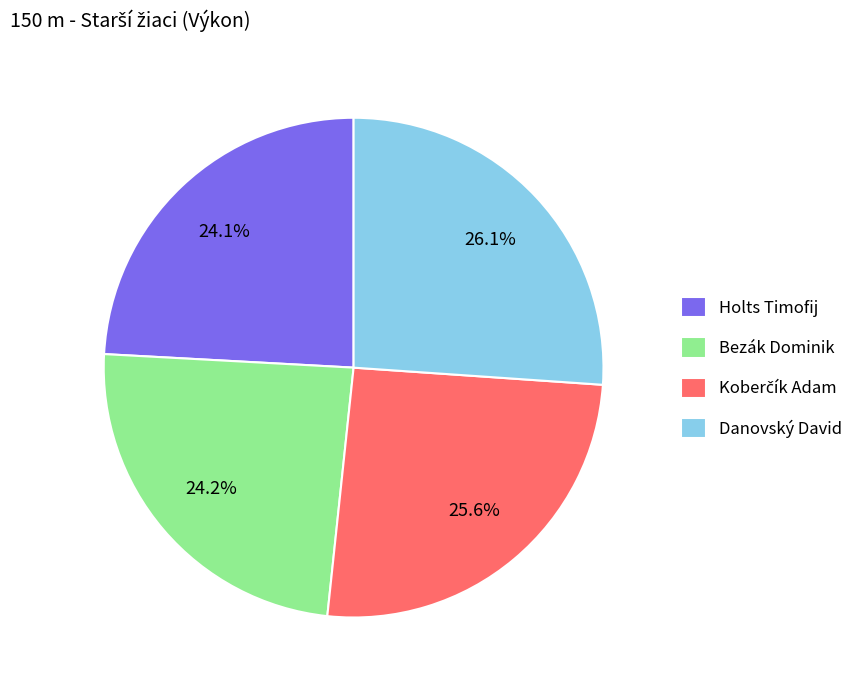

Between Holts Timofij and Danovský David, which is larger?

Danovský David